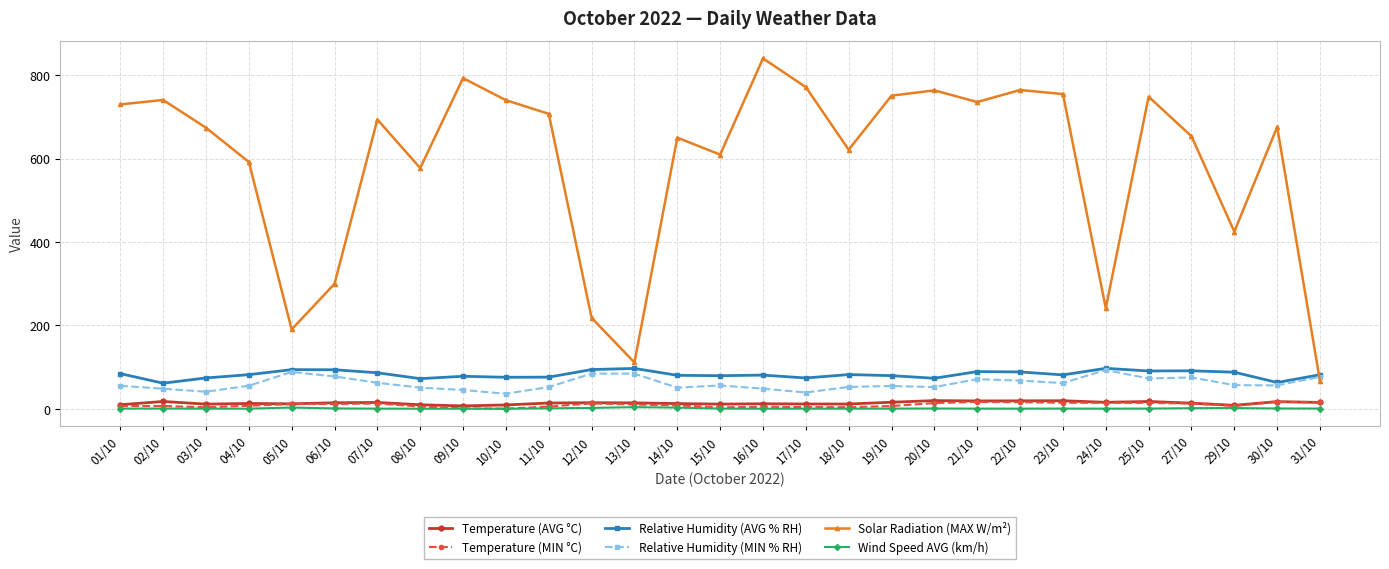

What is the label of the 24th point from the left?

24/10